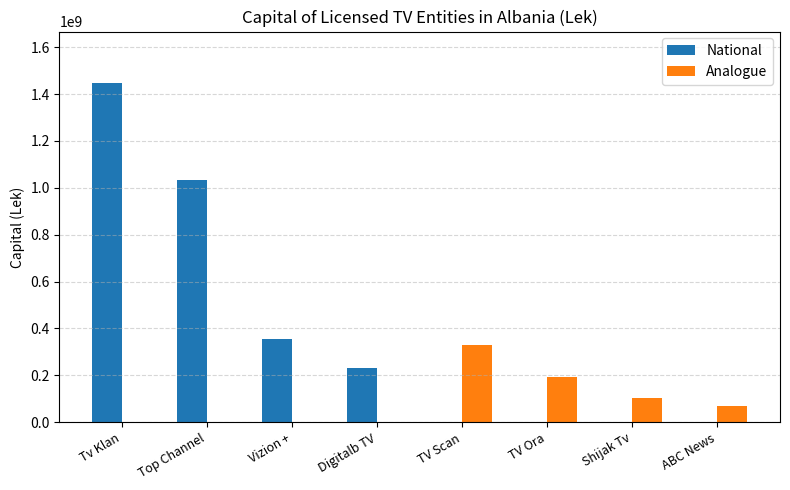

The value of National at Digitalb TV is 230076000. True or false?

True